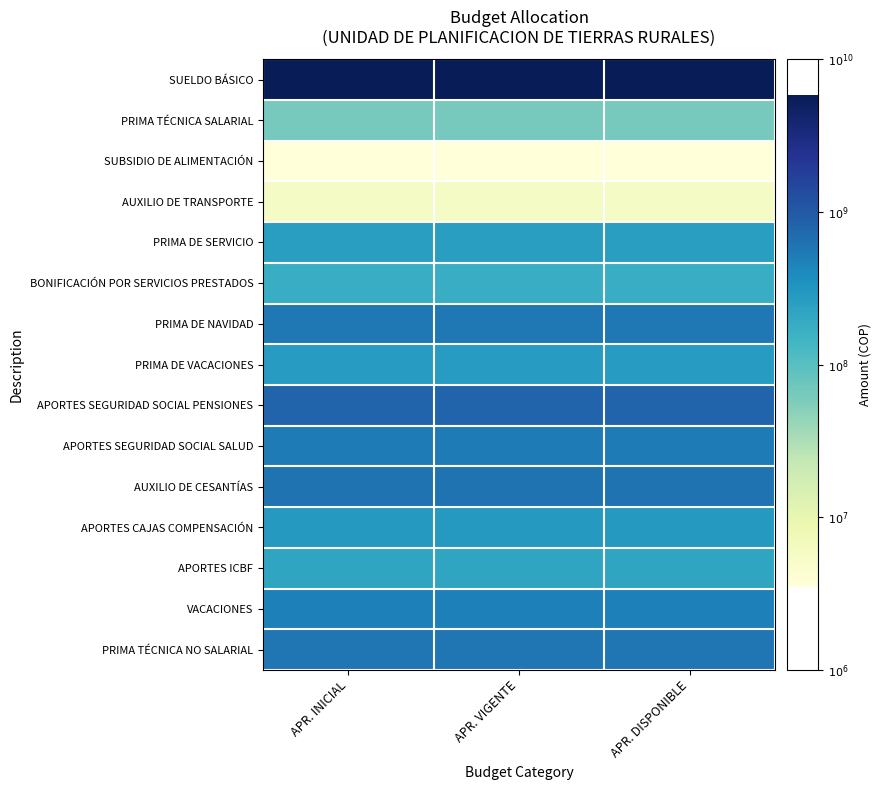

What is the spread (max minus min) of values at APR. DISPONIBLE?

3.2